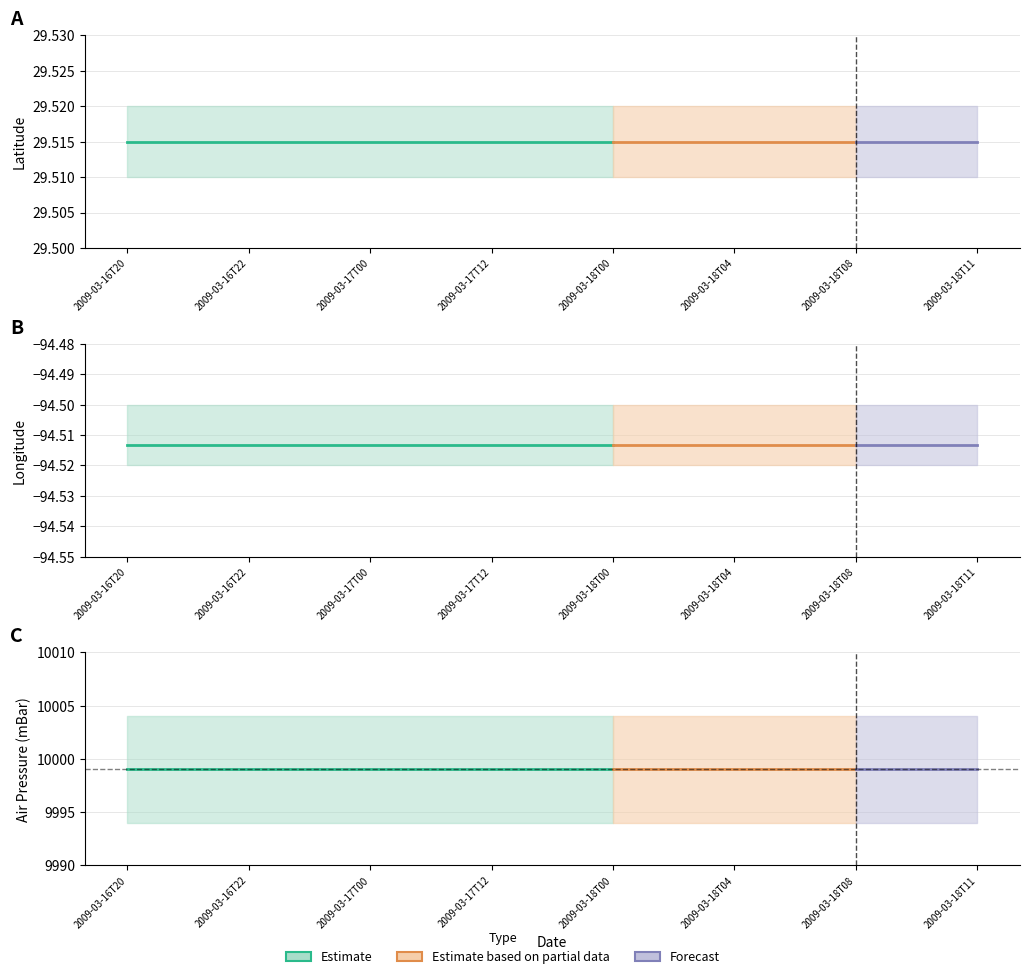

Is it true that air_pressure(mBar) equals 9999.0 at 2009-03-18T00?

True